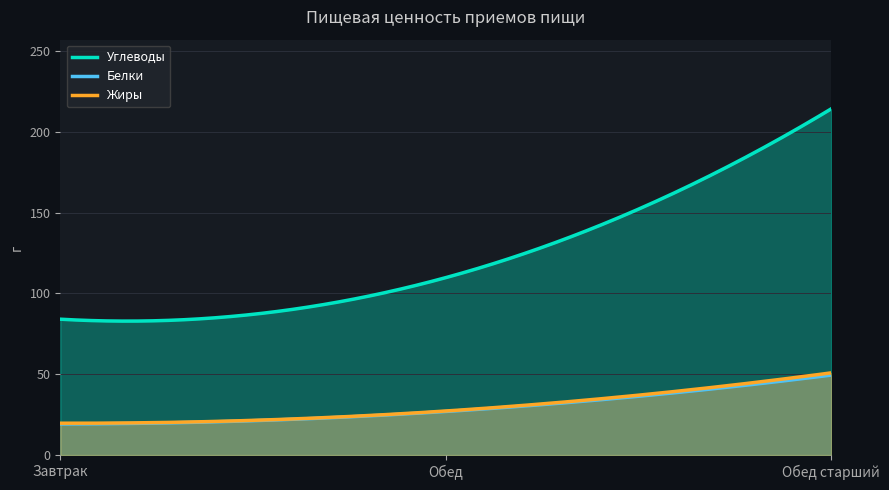

What is the difference between the maximum and minimum values in the Углеводы series?

131.3